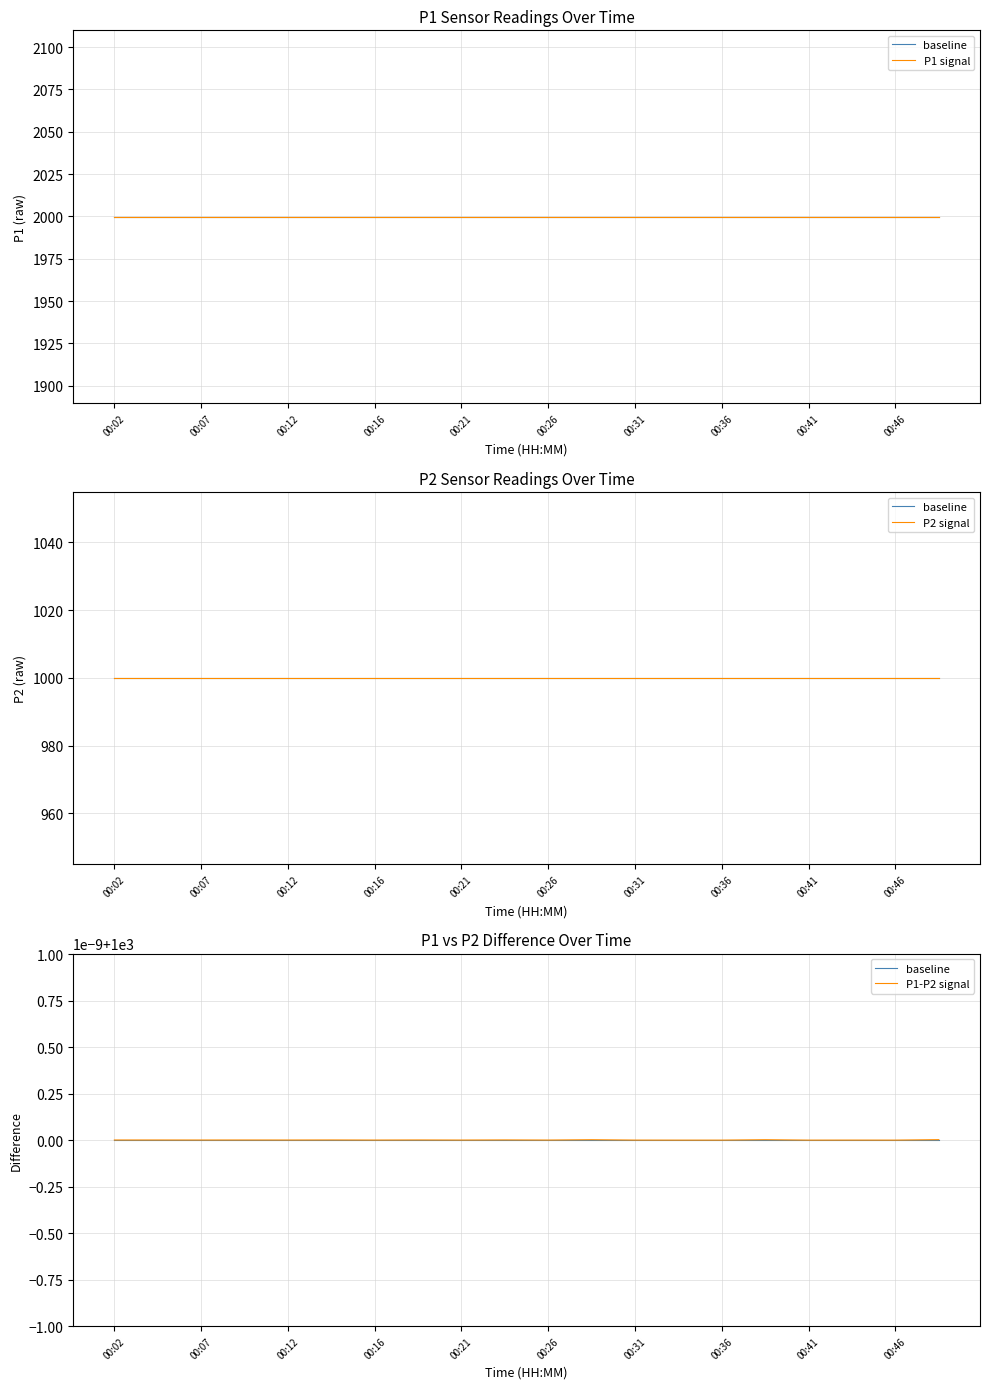

True or false: baseline and P2 signal intersect in this chart.

False